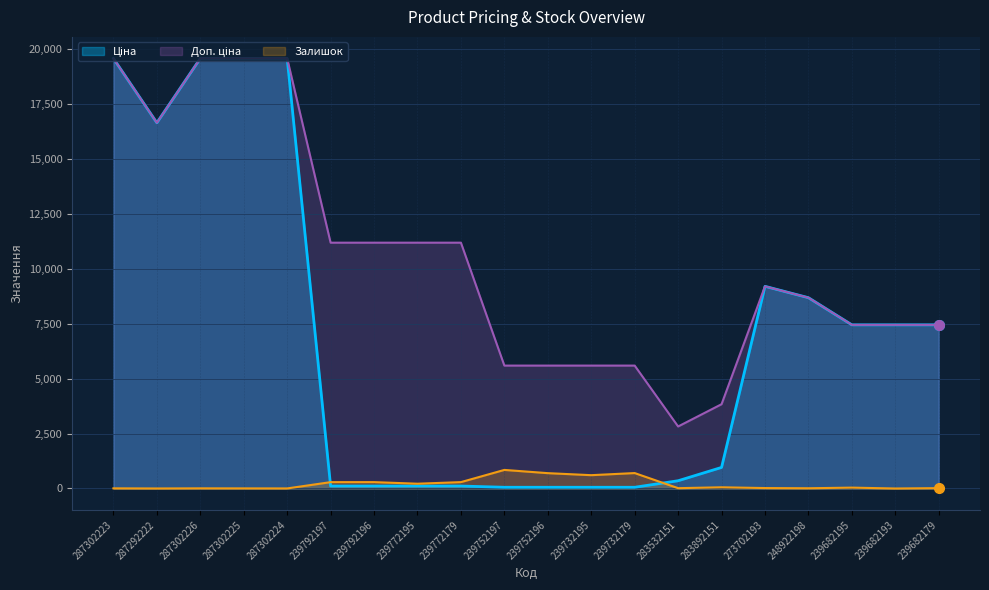

Does the chart display data point markers on the line(s)?

No